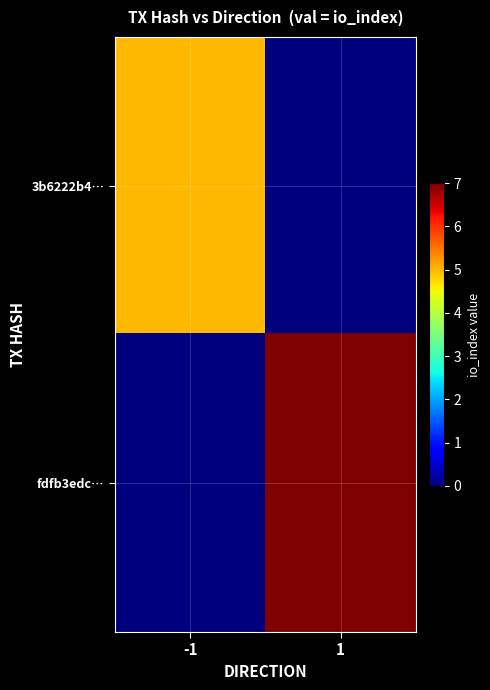

Reading left to right, transcribe all the data shown in this chart.

3b6222b4…: -1=5	1=0
fdfb3edc…: -1=0	1=7